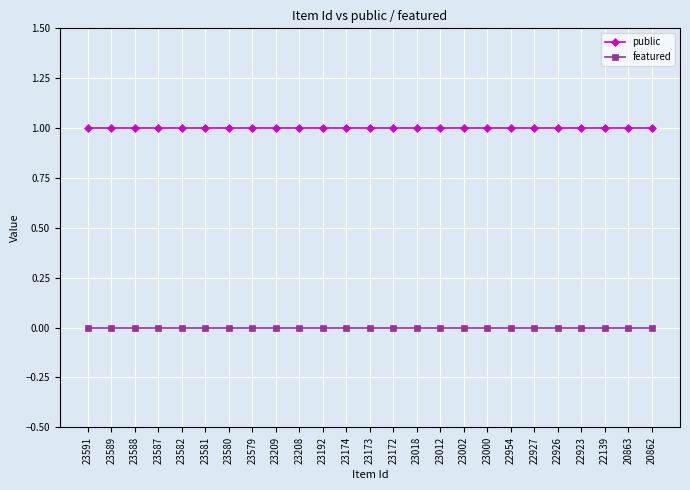

Is it true that public equals 1 at 22923?

True